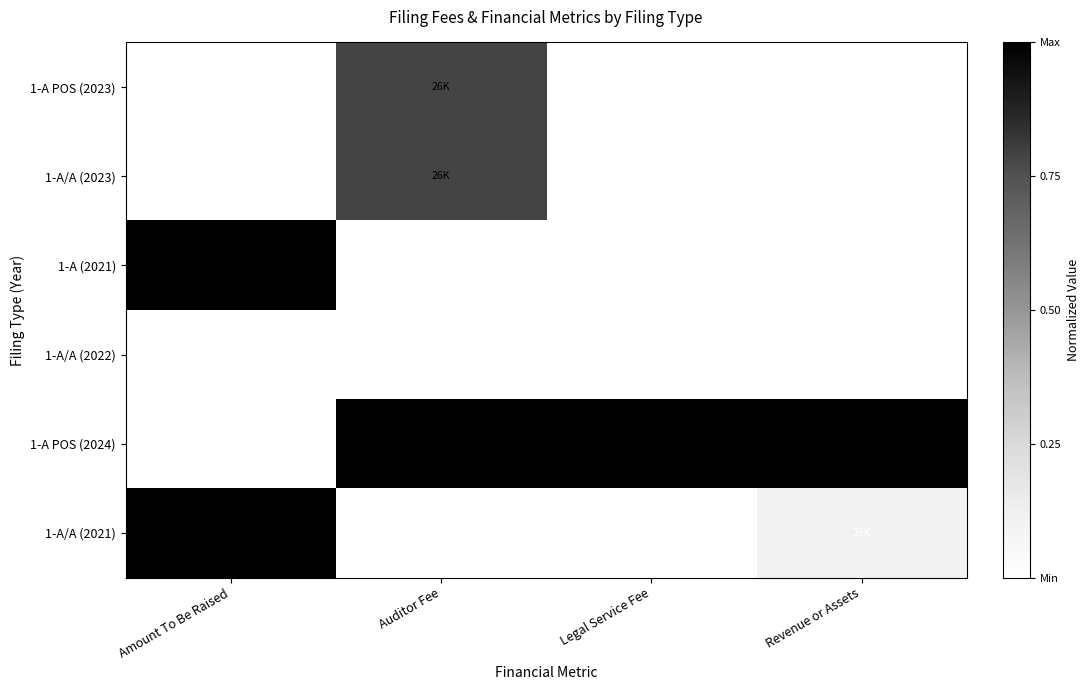

At which category is the sum across all series the highest?

Auditor Fee